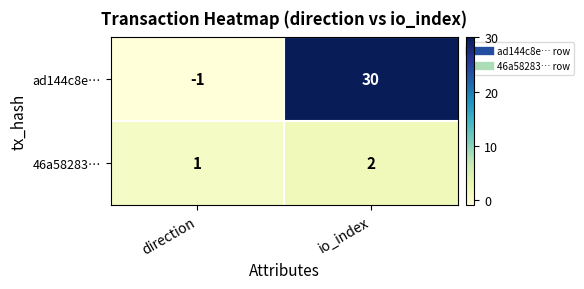

Is it true that 46a58283… equals 1 at io_index?

False